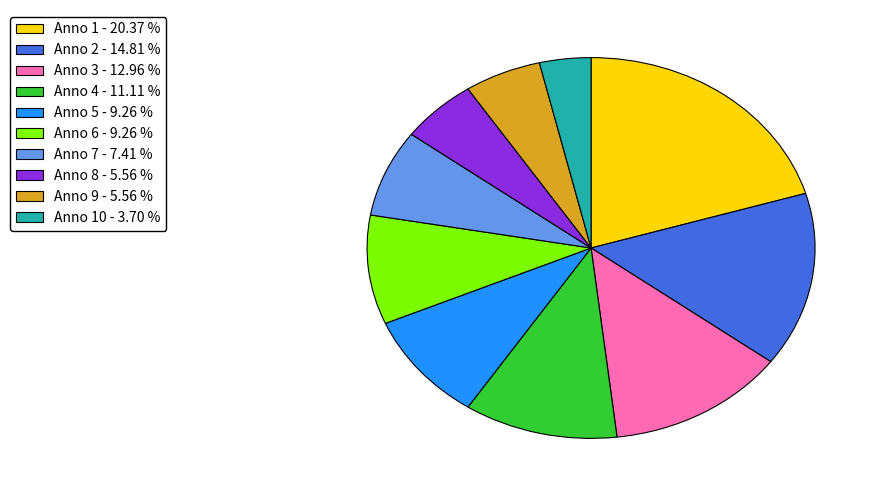

Is there any slice that represents more than half of the pie?

No